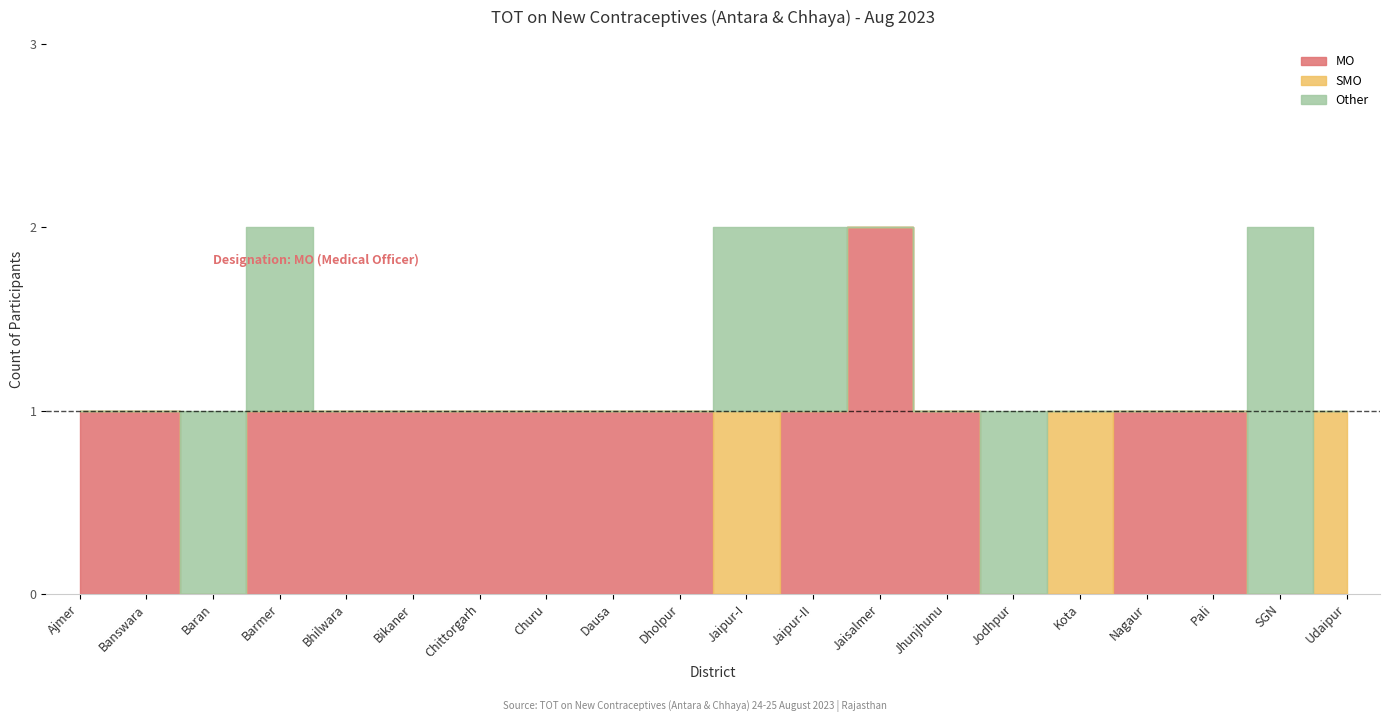

List the series in order of their overall mean, lowest first.

smo_count, other_count, mo_count